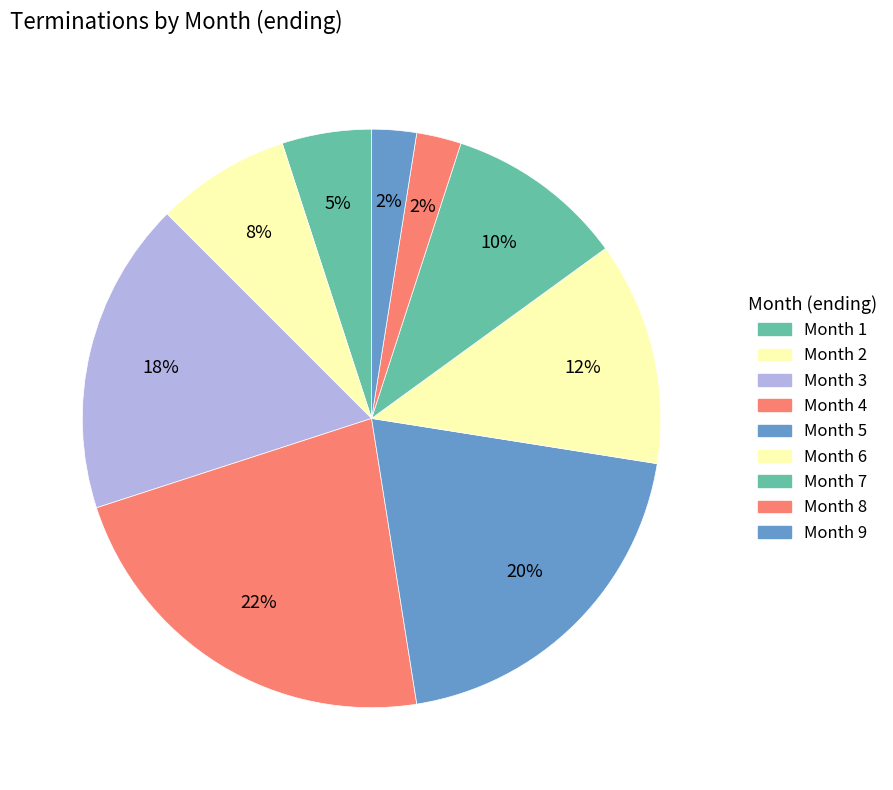

How many slices are in this pie chart?

9